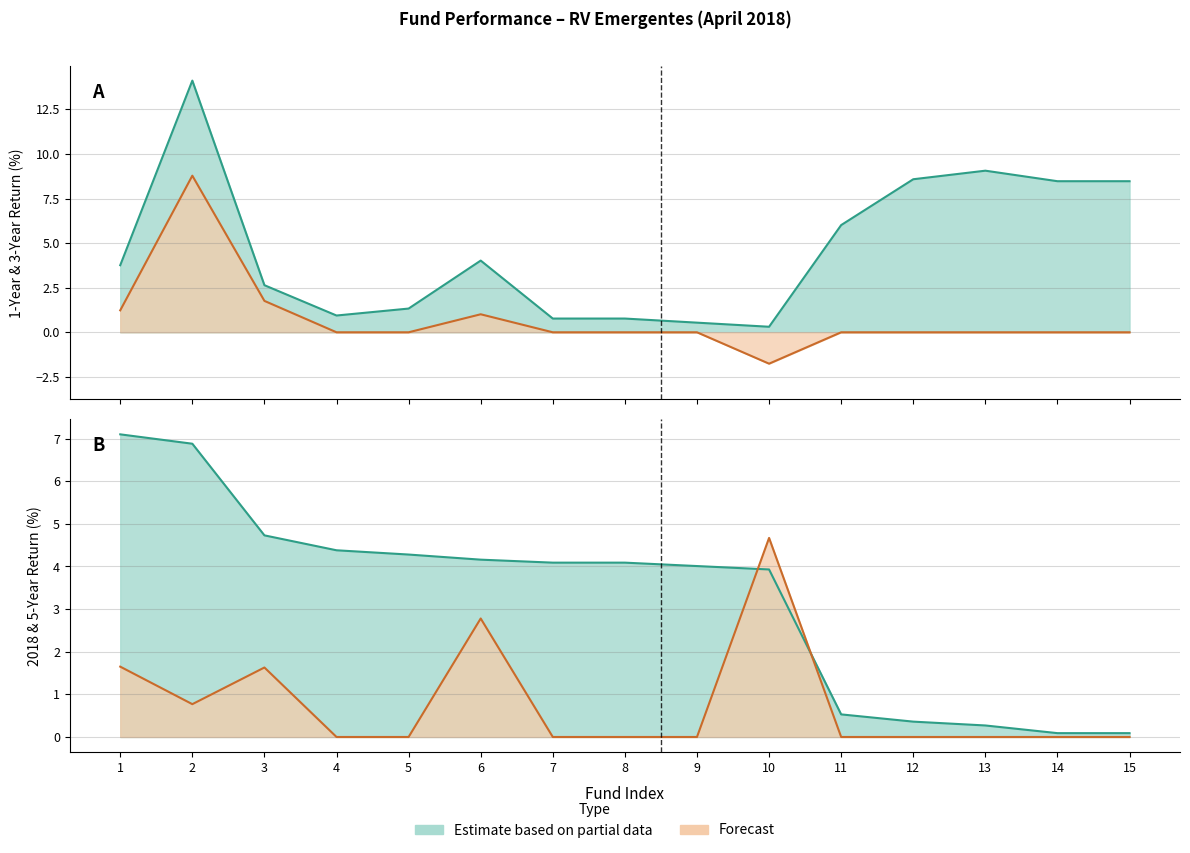

Between 1 and 8, which is larger?

1